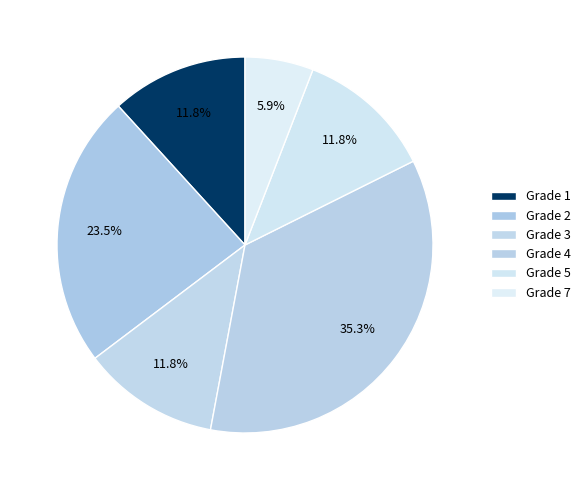

What is the change in value from Grade 1 to Grade 7?

-0.1